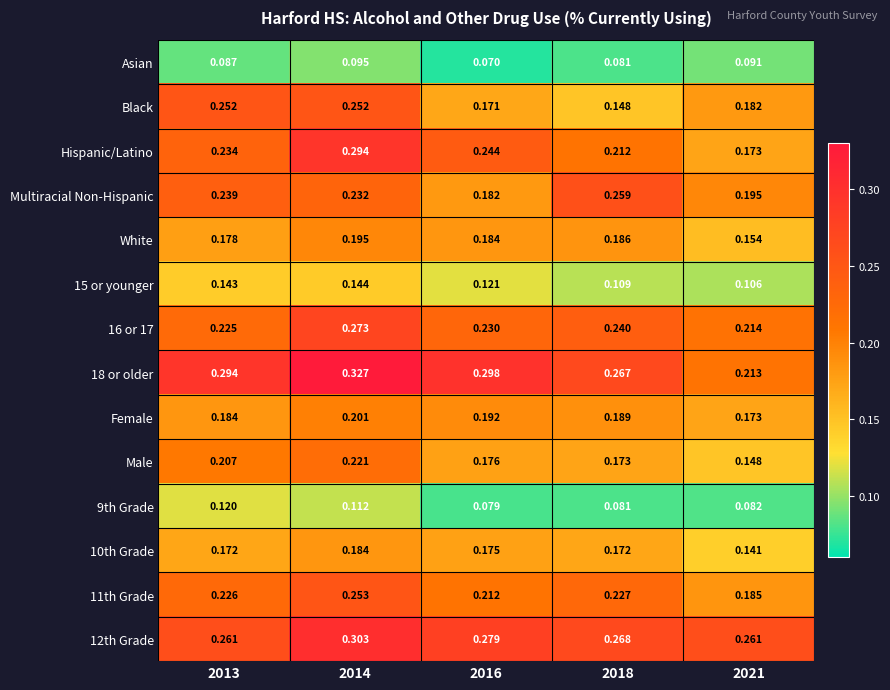

Which series has the largest range (max minus min)?

Hispanic/Latino